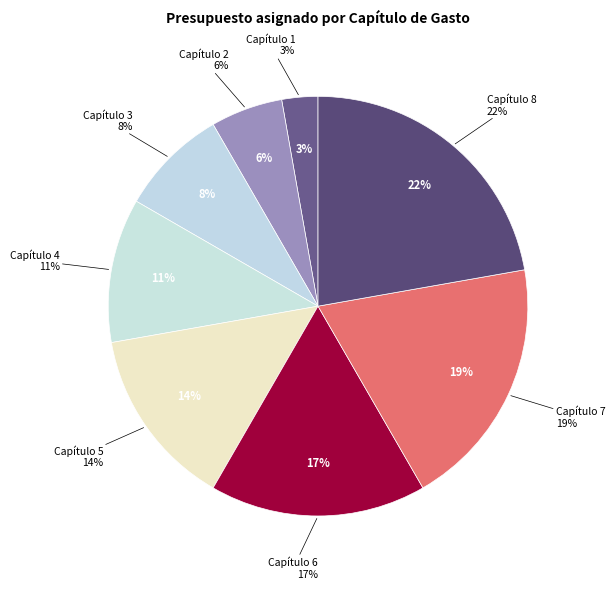

Count the number of slices in the pie.

8